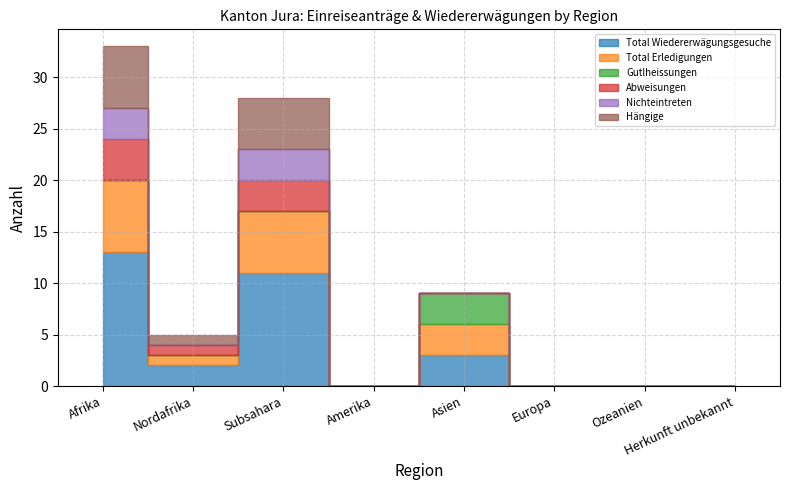

At which category is the sum across all series the highest?

Afrika